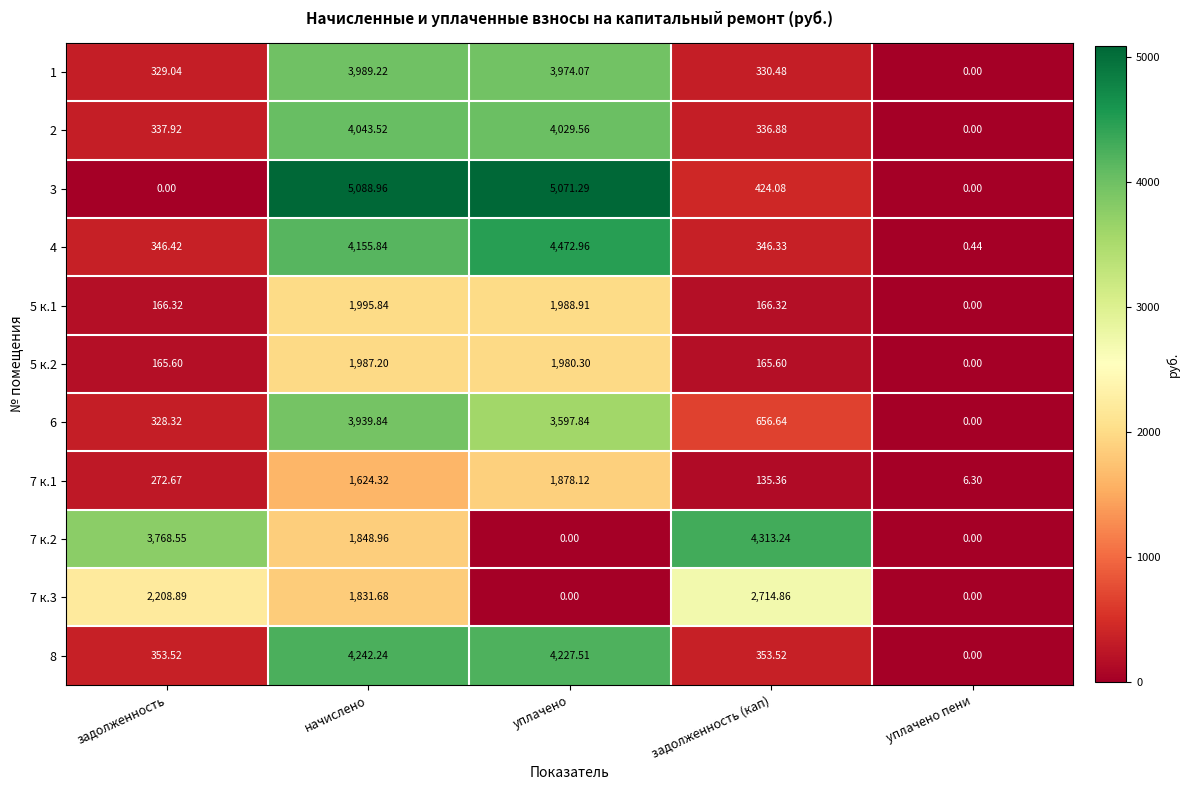

Which series changed the most between уплачено and уплачено пени?

3